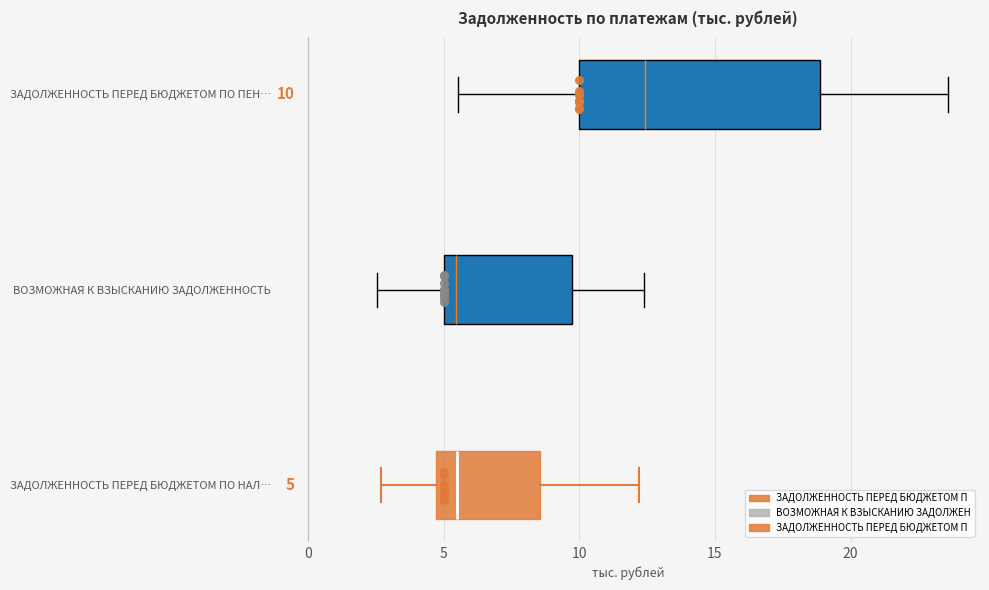

Which box's median line is the furthest to the right?

ЗАДОЛЖЕННОСТЬ ПЕРЕД БЮДЖЕТОМ ПО ПЕН…